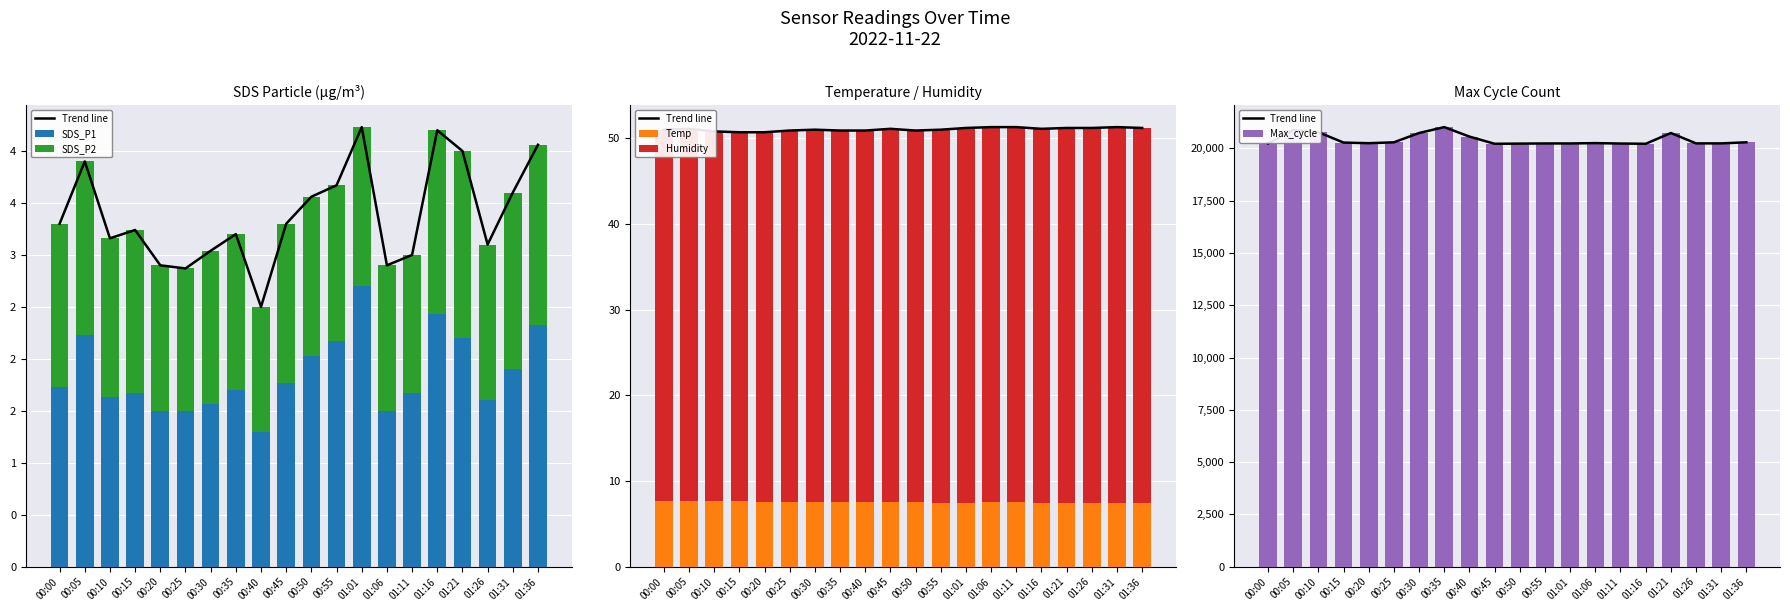

The SDS_P1 series shows 1.3 at 00:40. True or false?

True